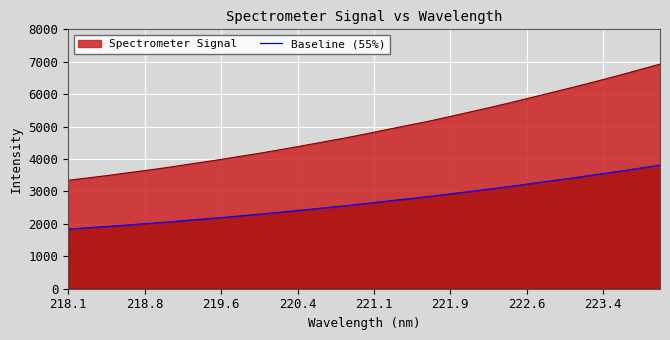

True or false: Baseline (55%) and Spectrometer Signal cross at least once.

False